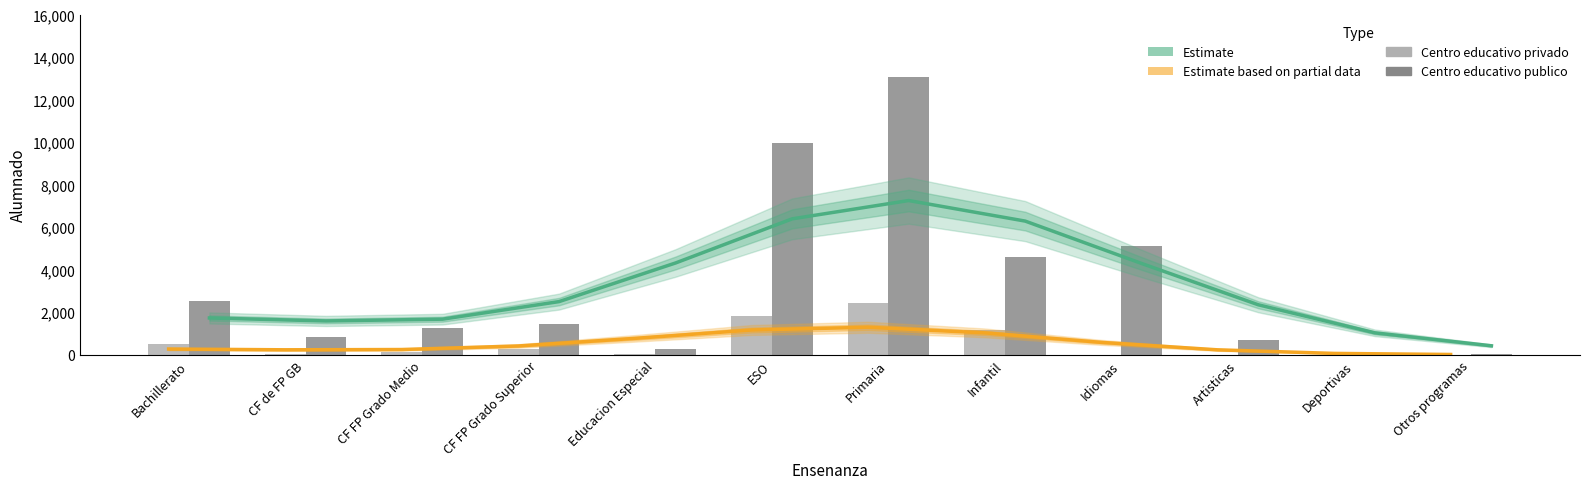

What is the lowest value of the Centro educativo publico series?

28